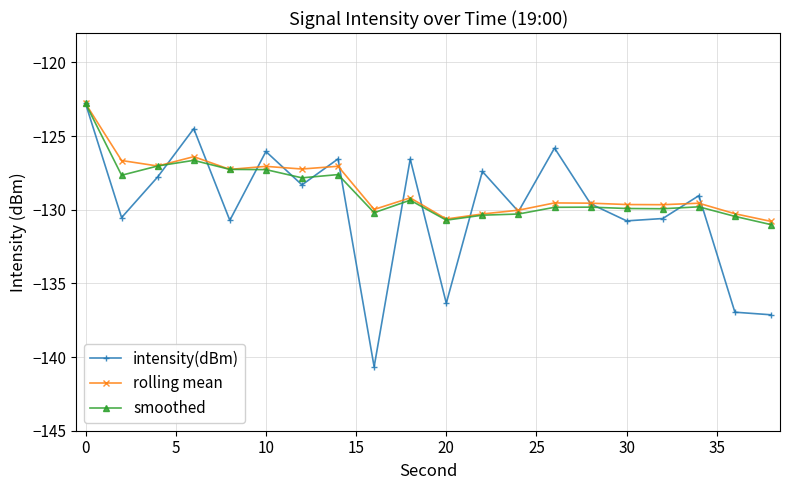

Is this an area chart (filled region under the line)?

No